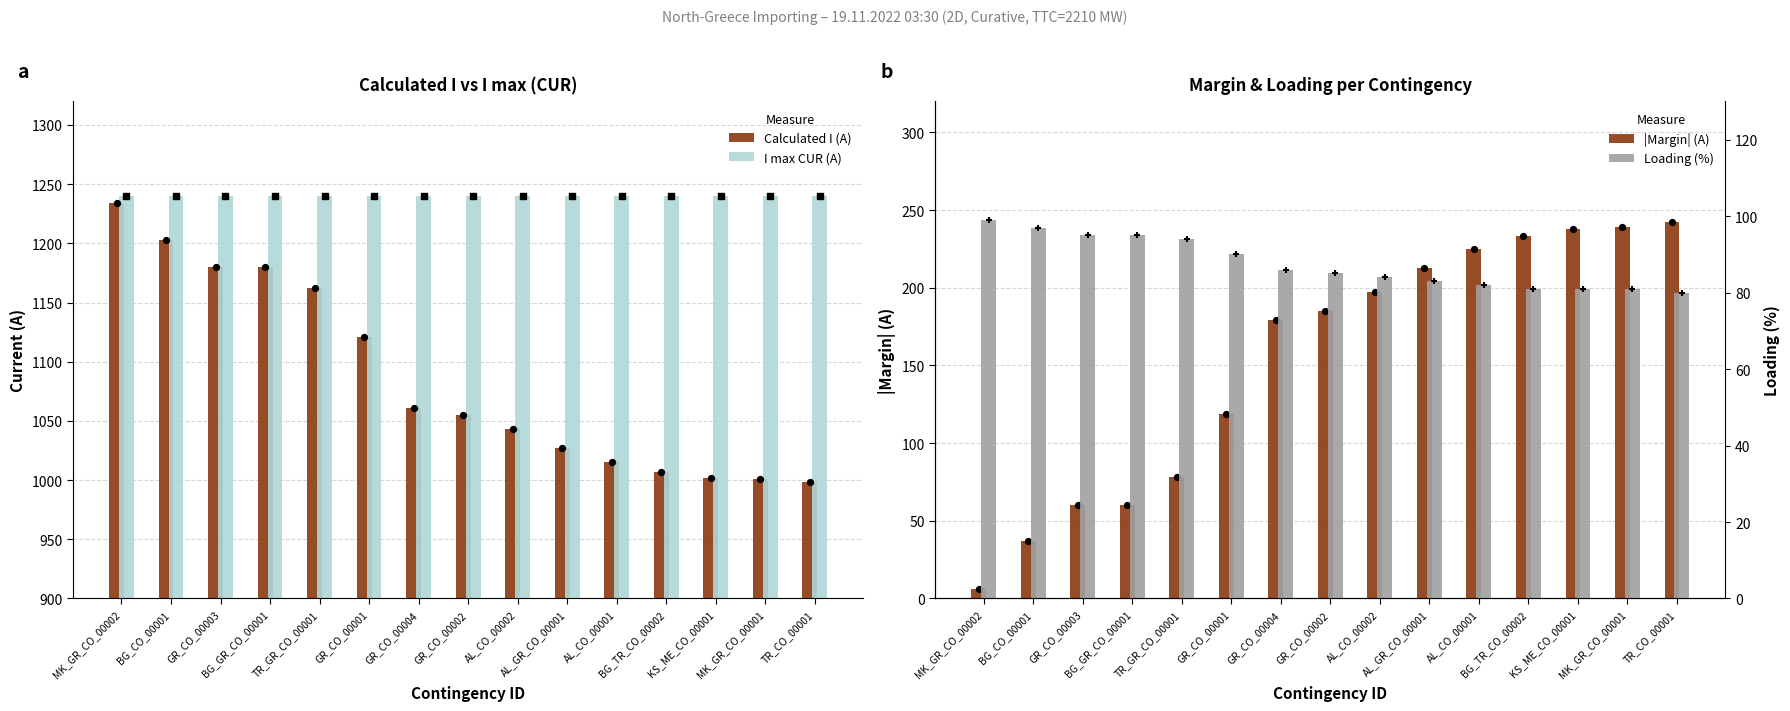

Which series has the largest total across all categories?

I max CUR (A)